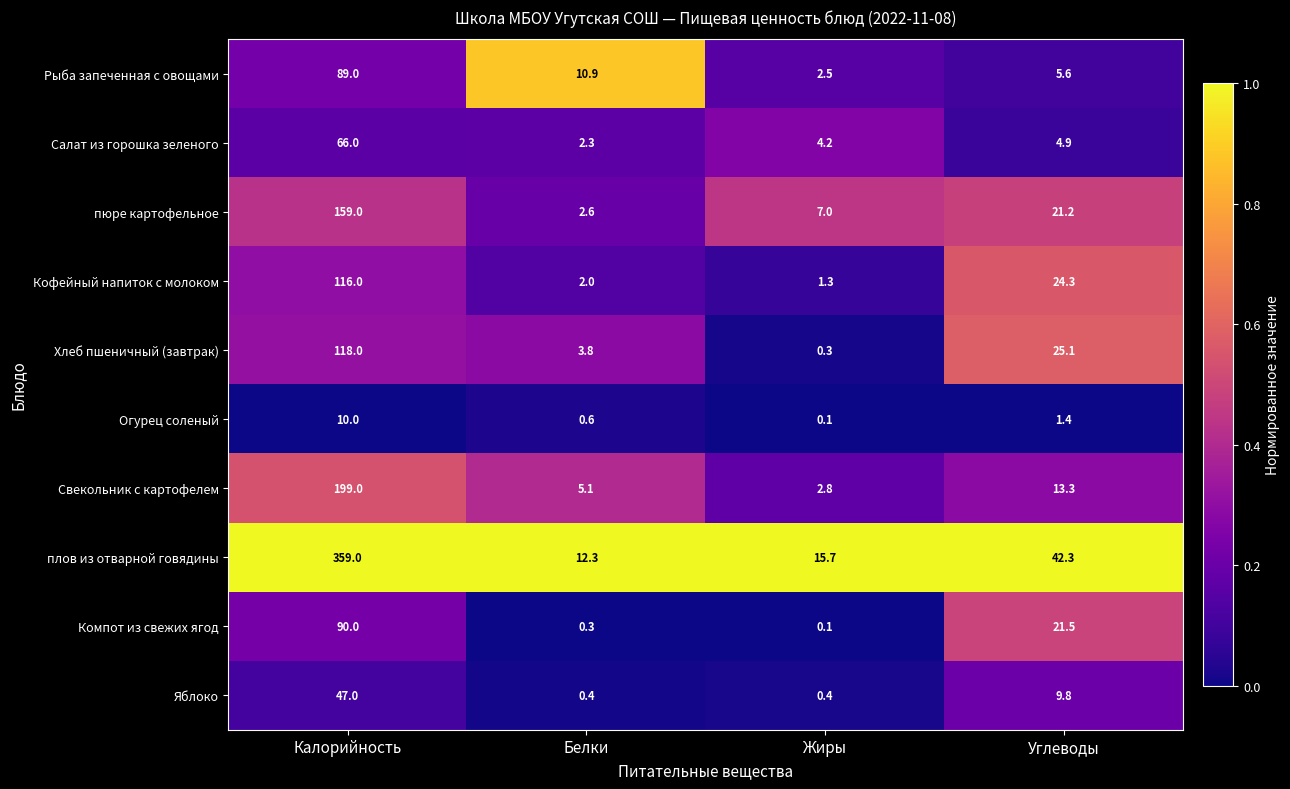

What is the sum of all пюре картофельное values?

189.8